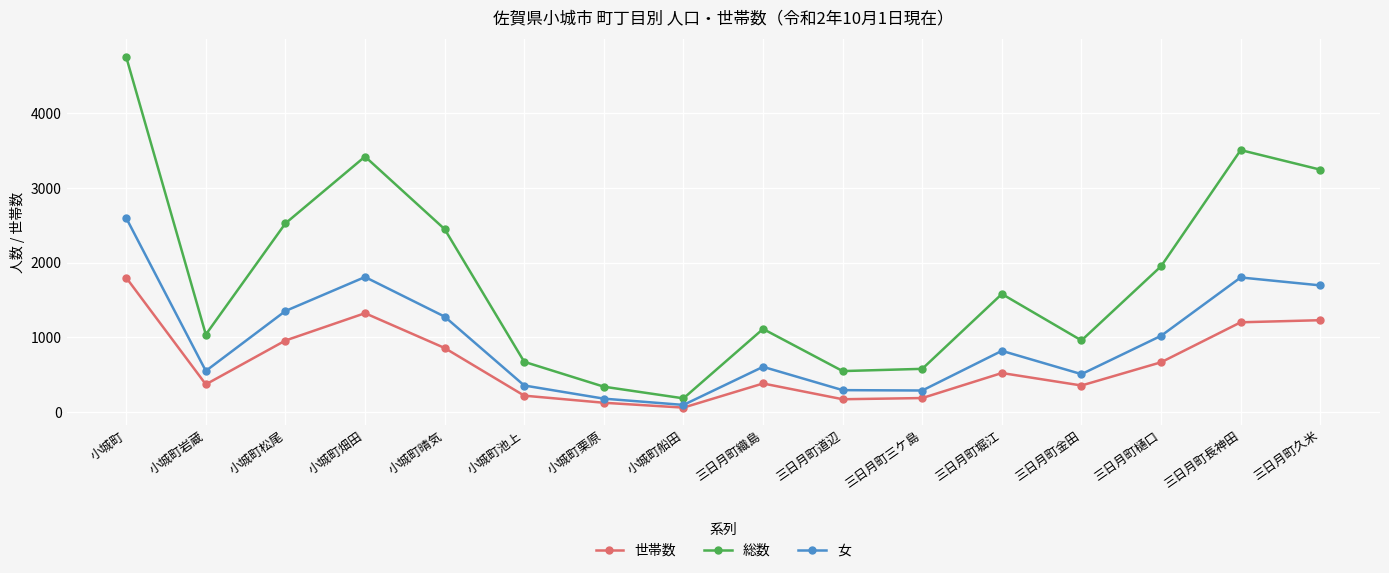

How many interior local peaks does the 女 series have?

4